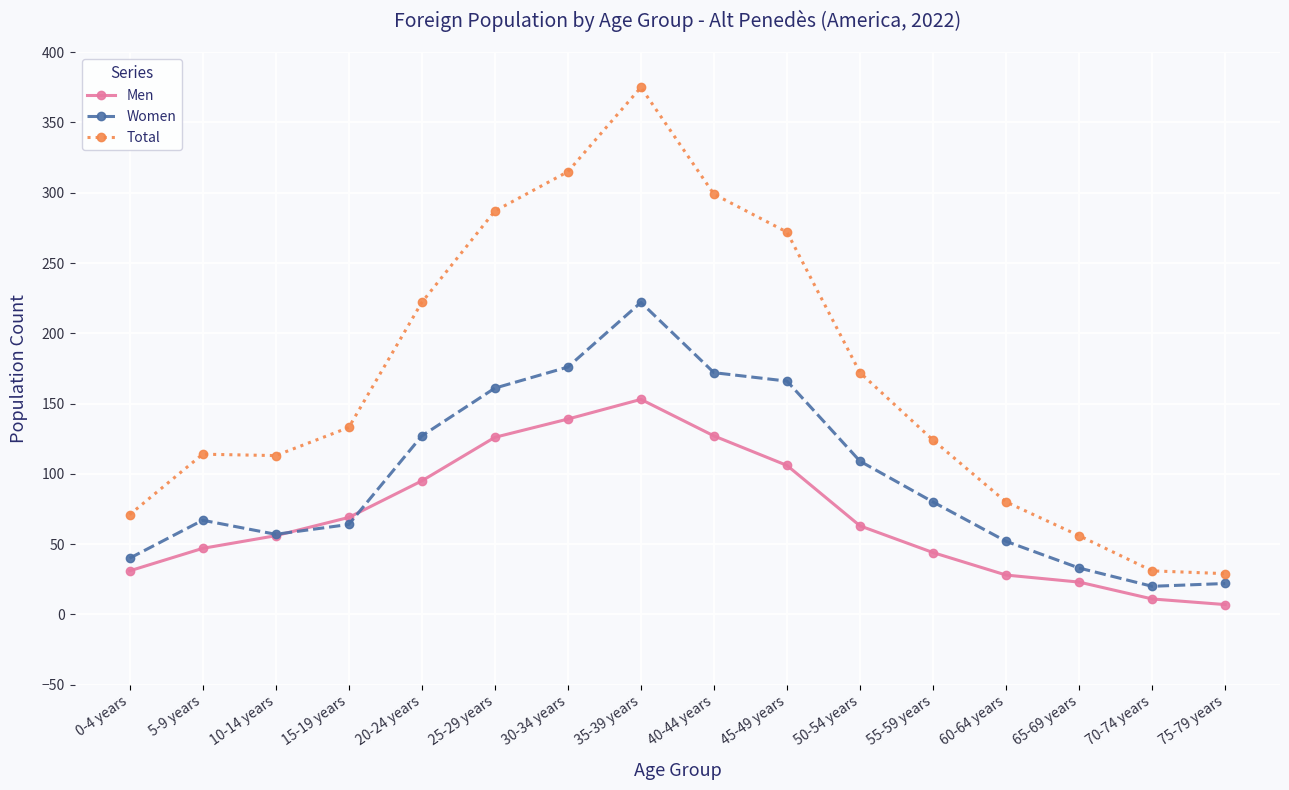

What position from the right is 55-59 years?

5